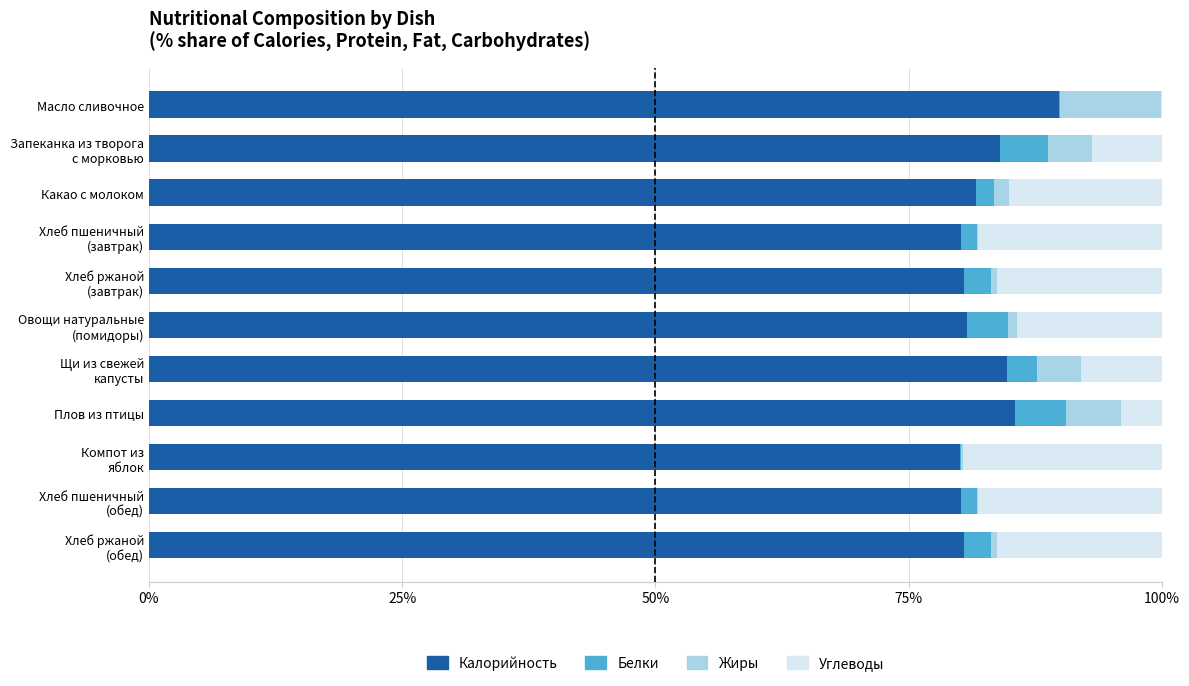

True or false: Калорийность has a value of 89.8 at Масло сливочное.

True